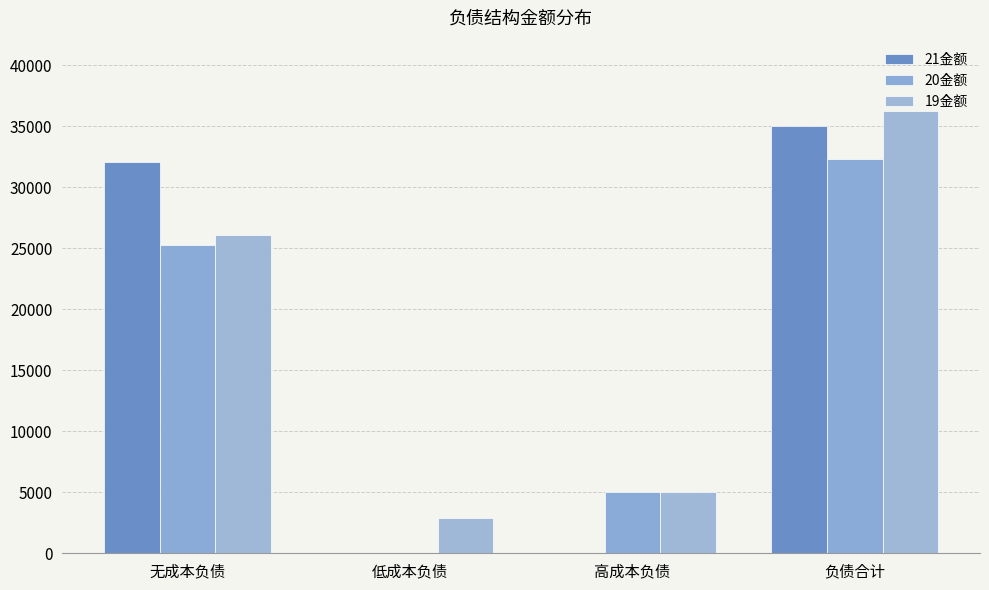

What is the average value of the 21金额 series?

16769.8